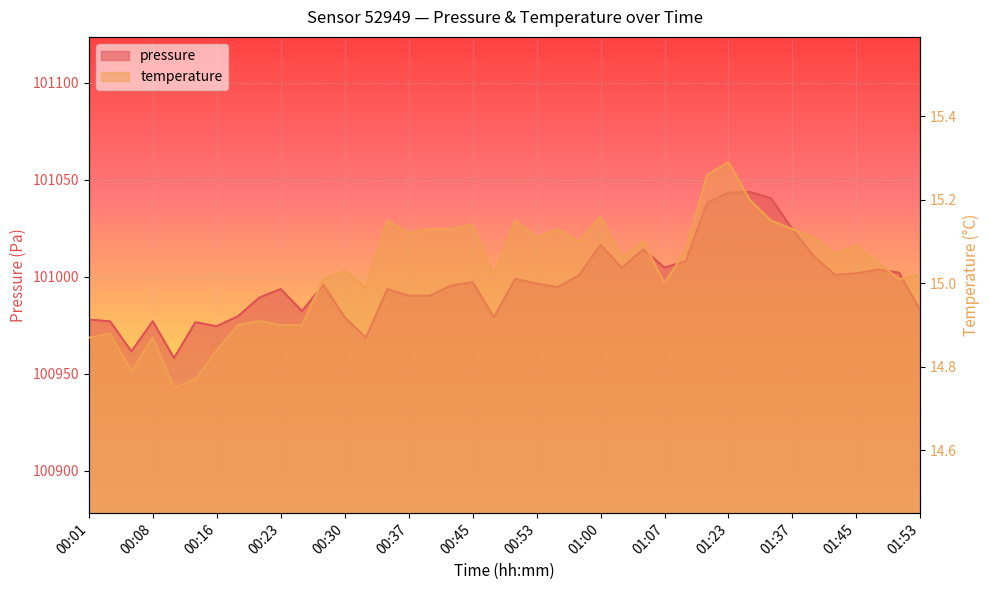

True or false: temperature has a value of 15.0 at 00:33.

True